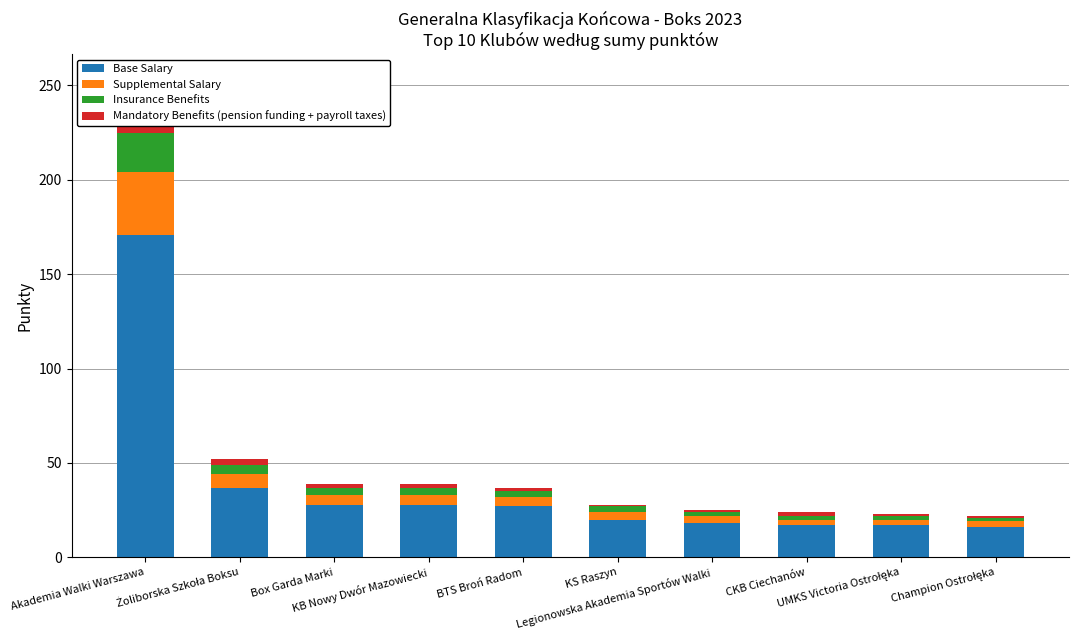

How many values in the Insurance Benefits series exceed 3?

4